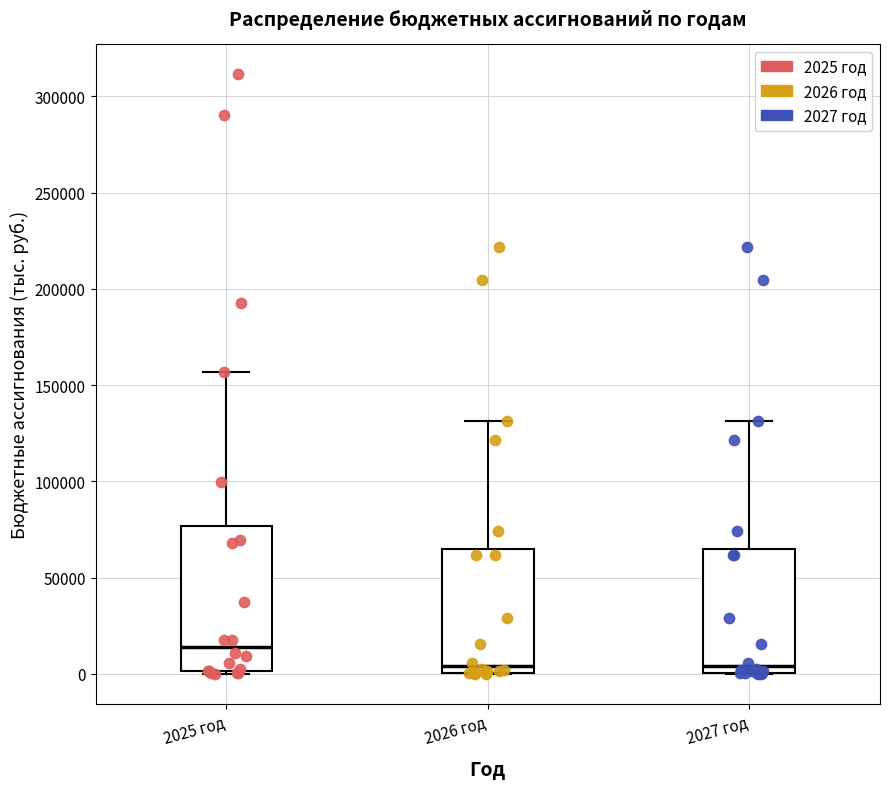

Where is the upper edge of the box for 2025 год on the y-axis? The values are not printed on the chart, so give them approximately, as read against the axis.

75000